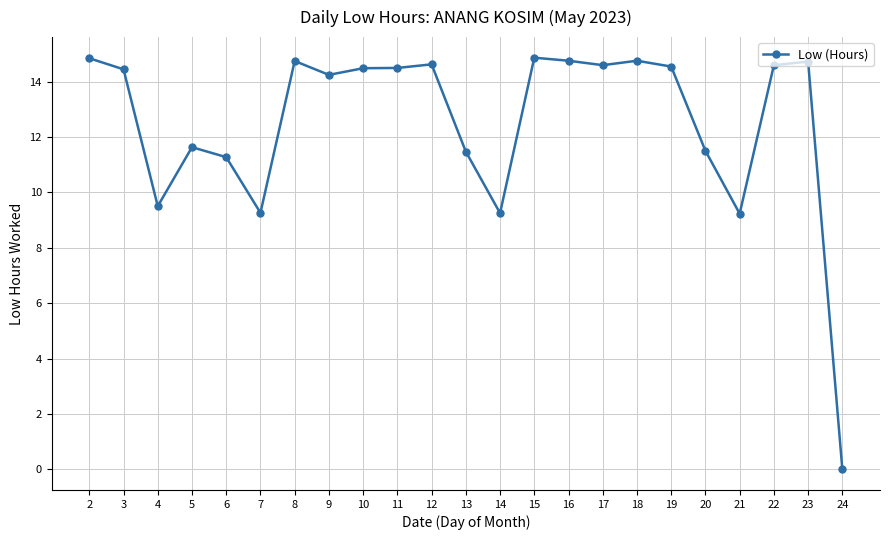

True or false: the data shows 8.2 at 18.

False